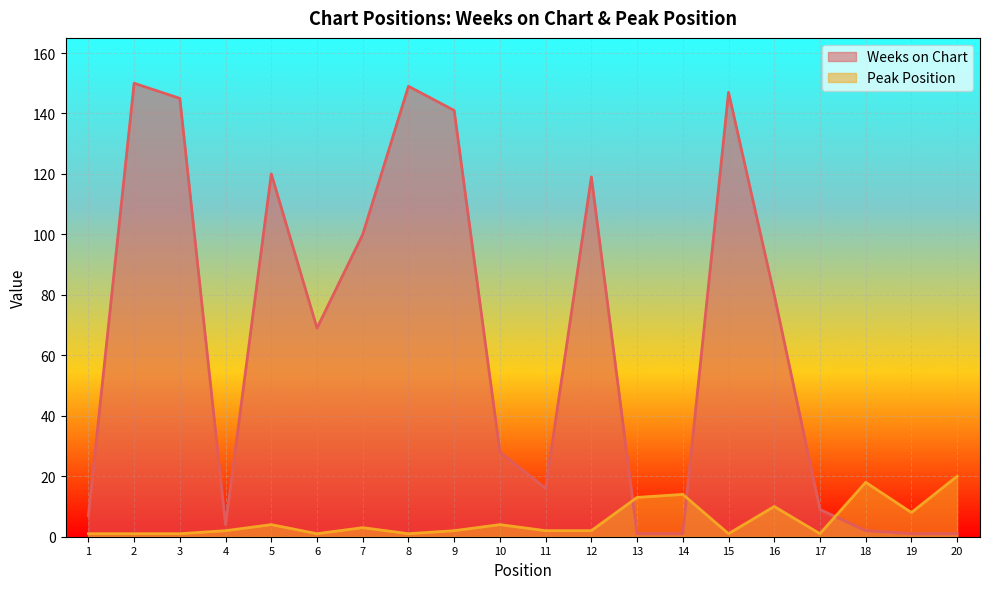

What is the difference between the Peak Position values at 19 and 18?

10